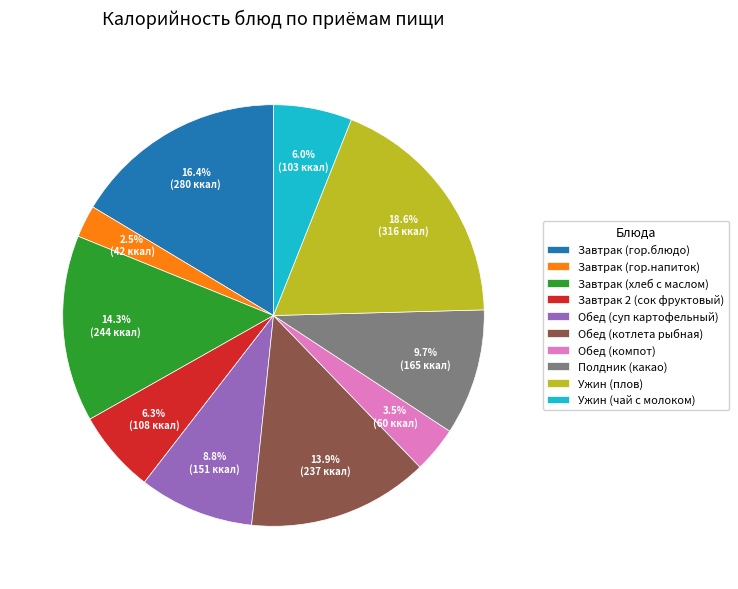

Which slice is the largest?

Ужин (плов)